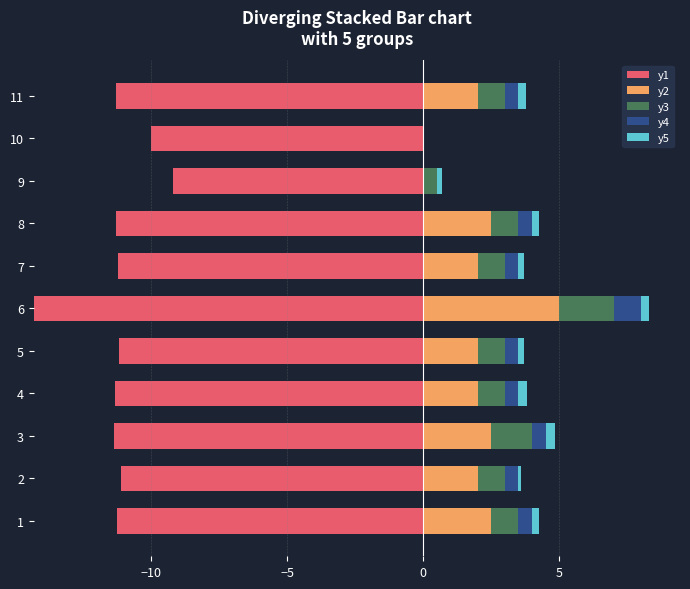

True or false: y5 has a value of 0.1 at 4.

False